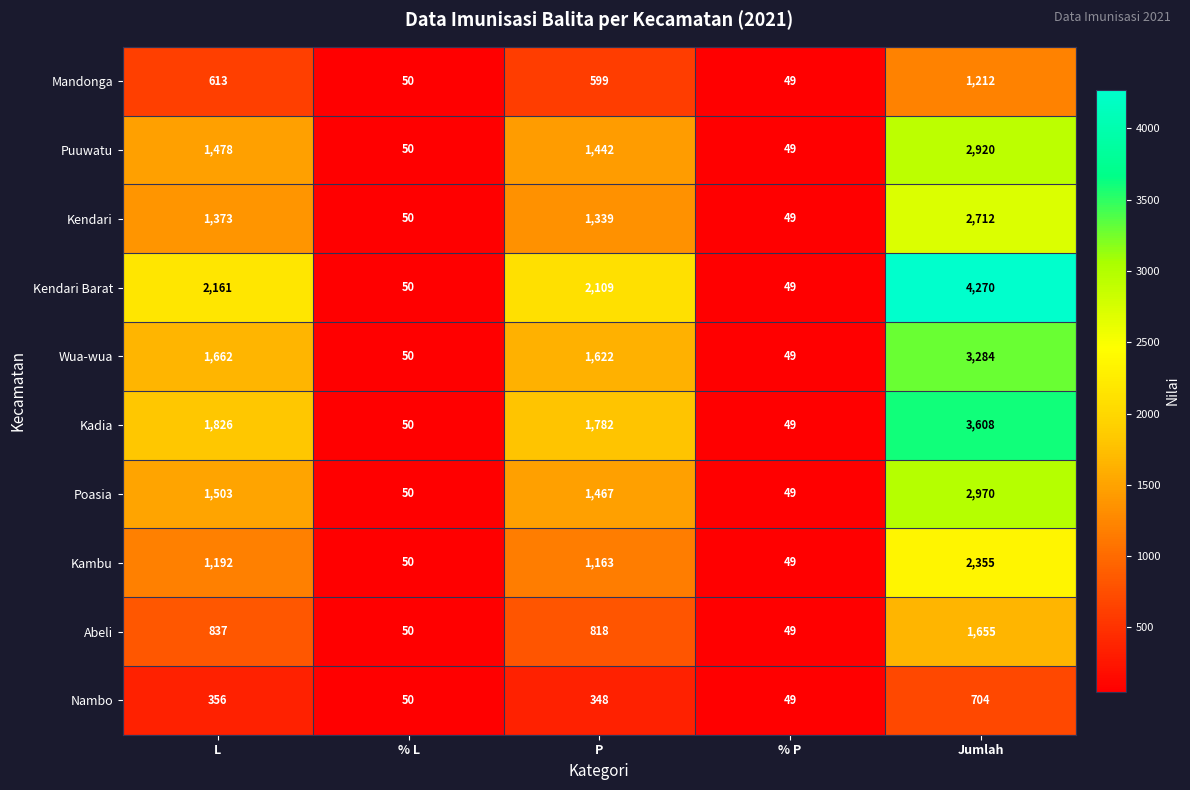

What value does the Puuwatu series have at L?

1478